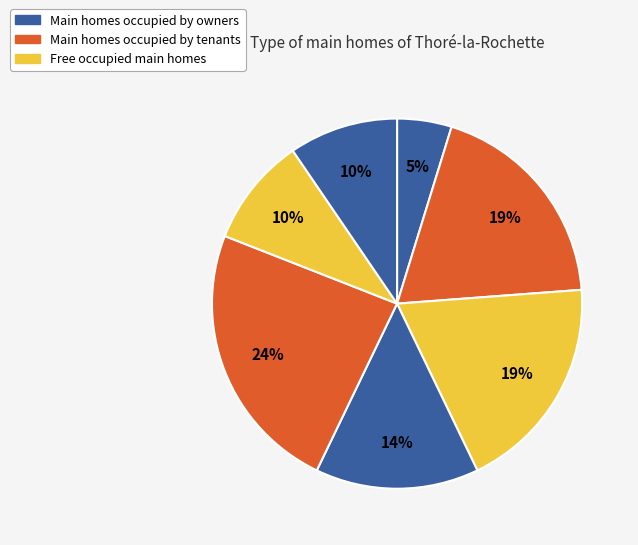

Is there any slice that represents more than half of the pie?

No